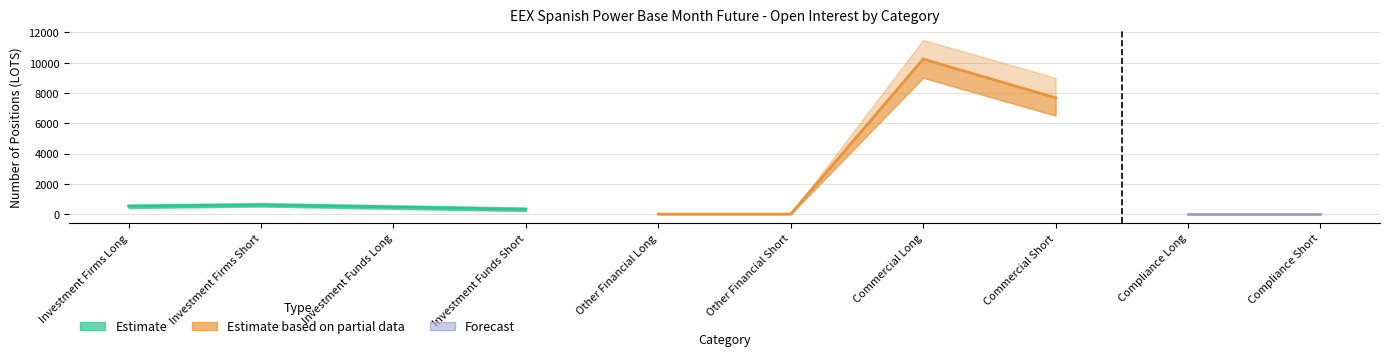

How many interior local peaks does the Estimate based on partial data series have?

1